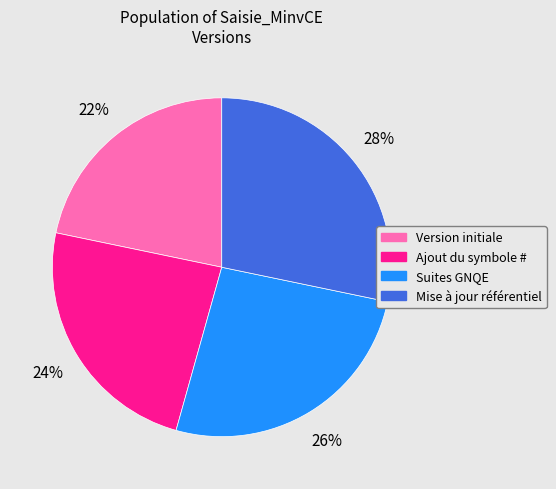

What is the smallest slice in the pie chart?

Version initiale